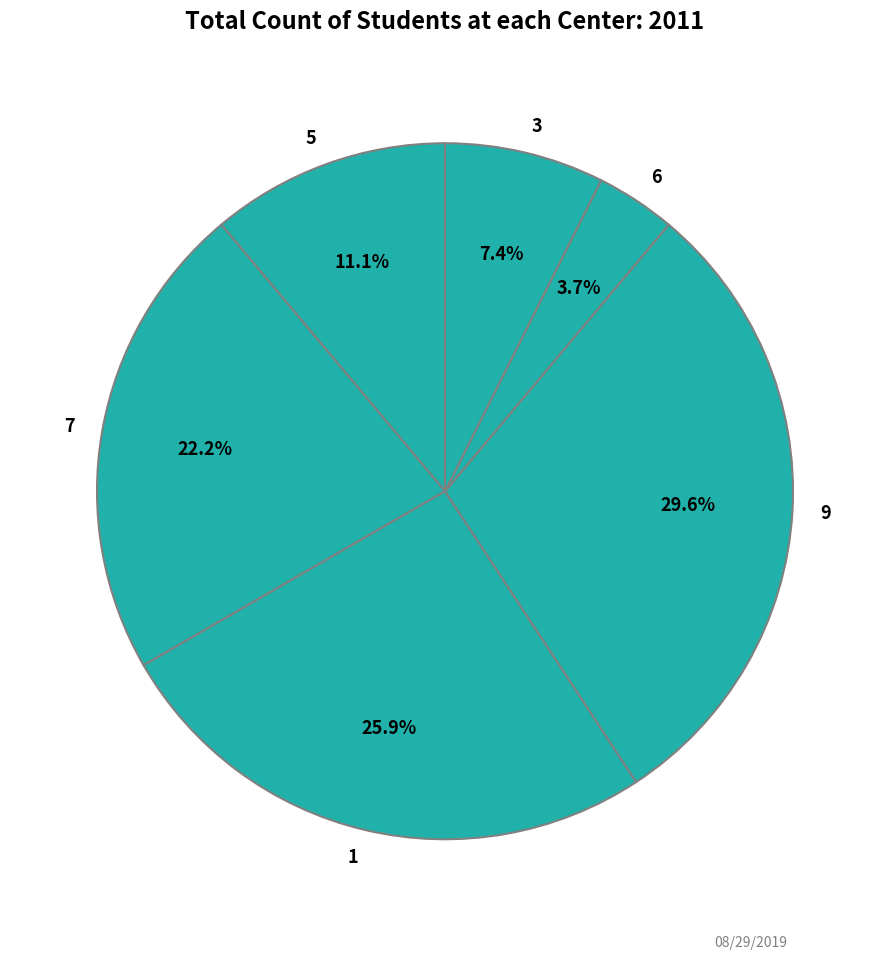

The 5 slice represents 1% of the pie. True or false?

False